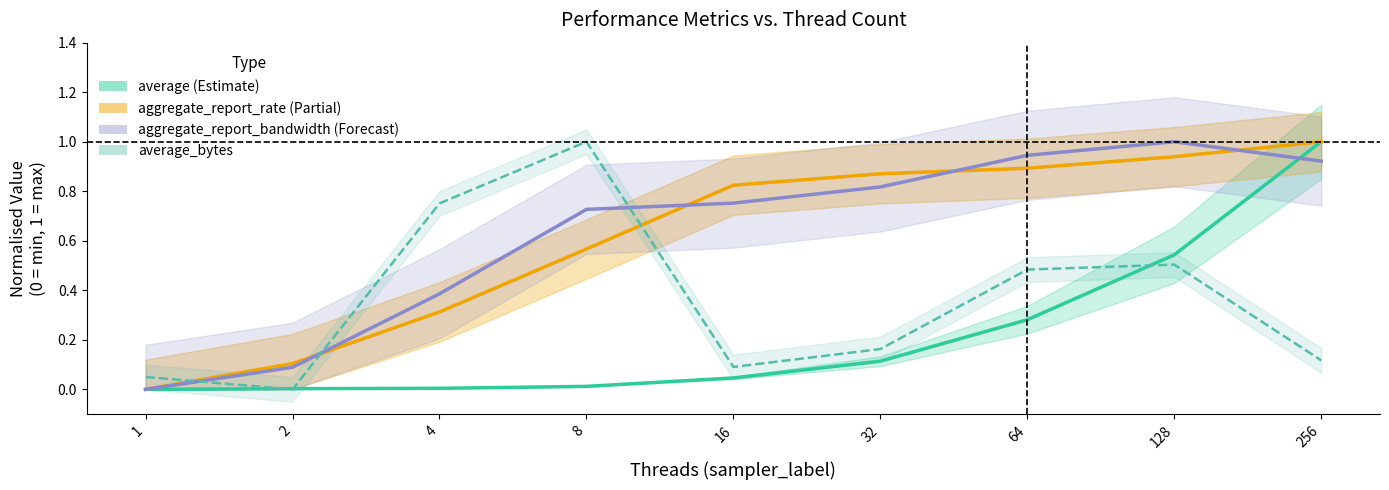

What is the value of the average_bytes (normalised) point at the 1st from the left?

0.1